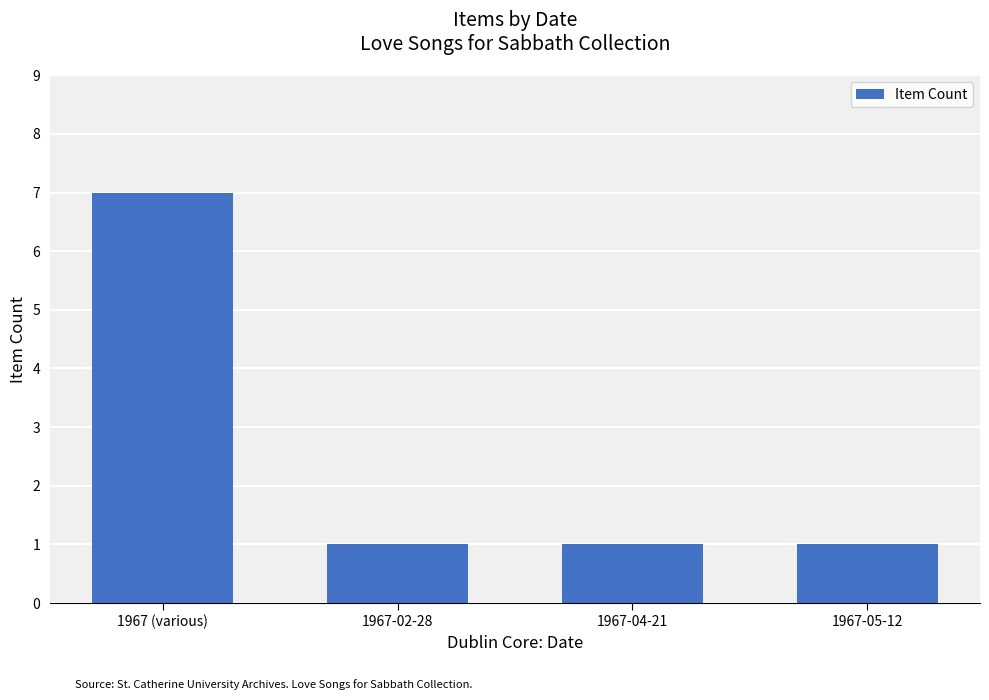

How many values are between 1 and 7?

4